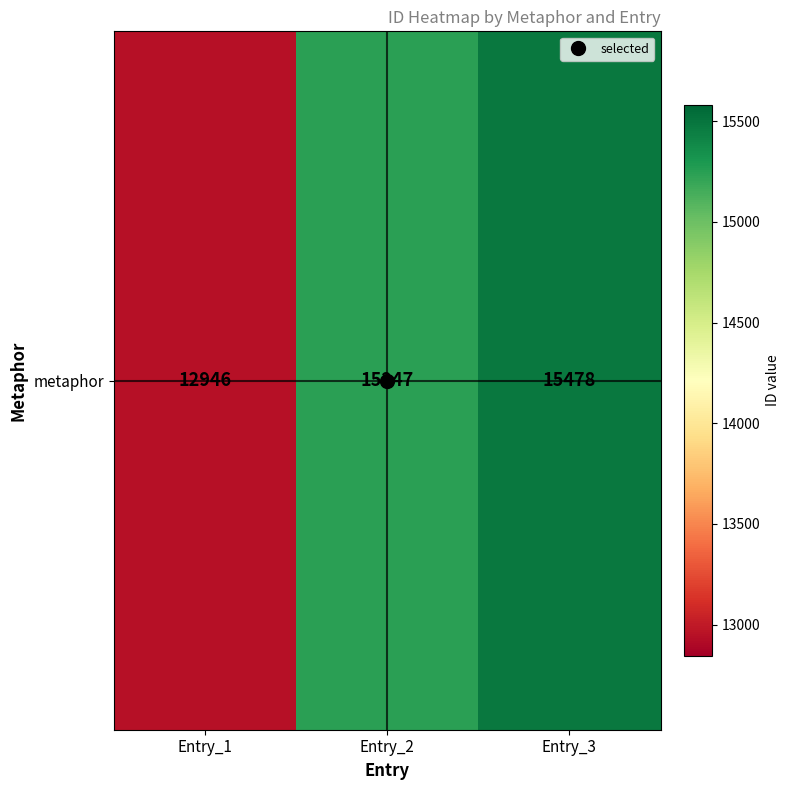

What is the change in value from Entry_1 to Entry_3?

+2532